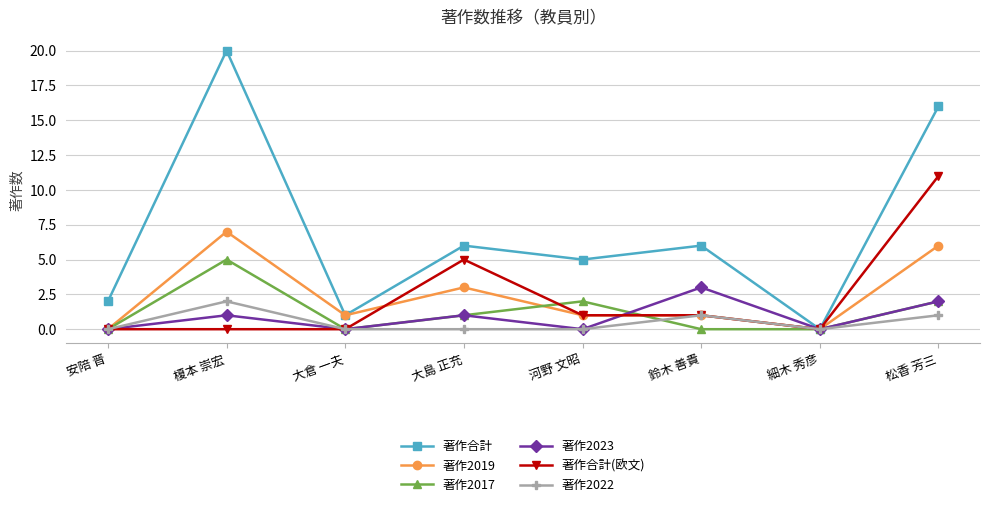

What position from the right is 榎本 崇宏?

7